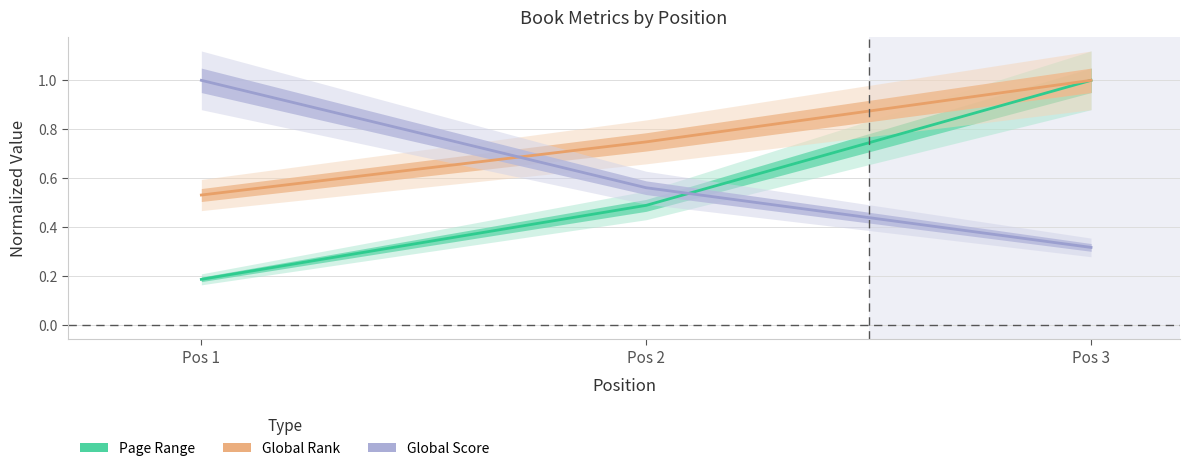

Reading left to right, what are all the values shown in this chart?

Page Range: 0.2	0.5	1.0
Global Rank: 0.5	0.7	1.0
Global Score: 1.0	0.6	0.3